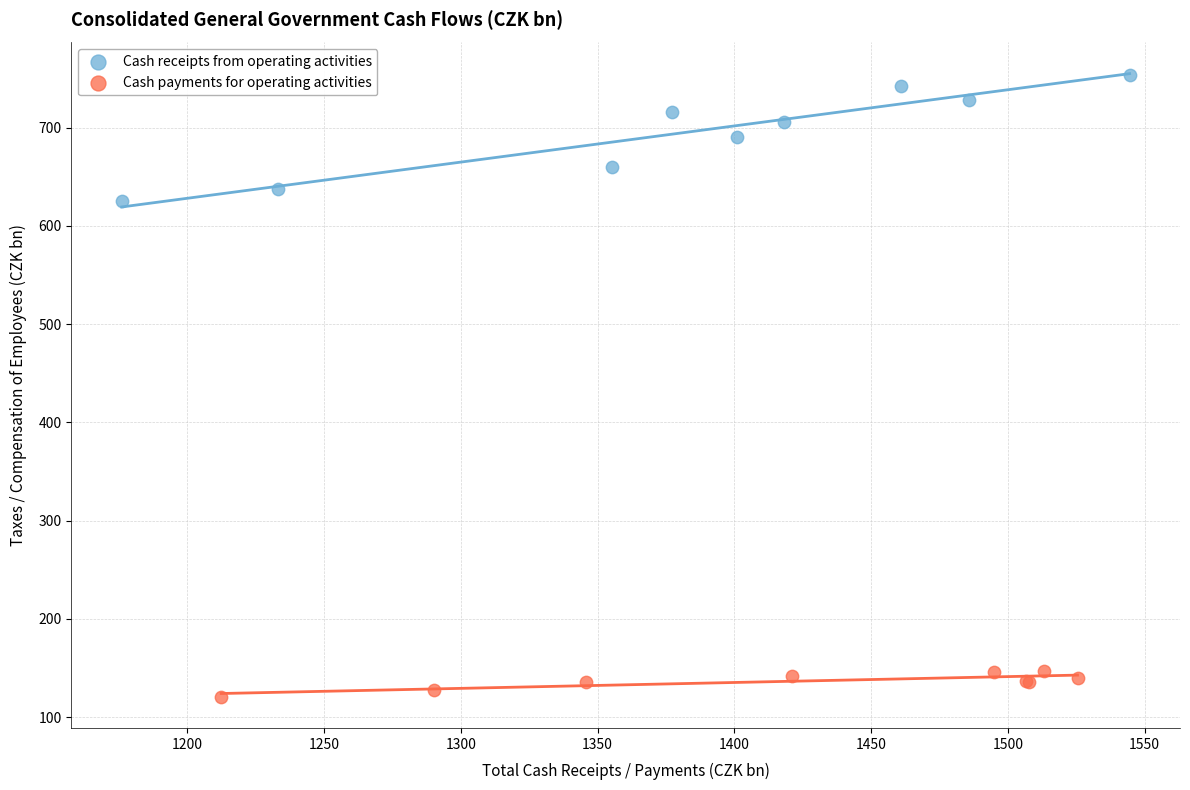

Which series has the widest spread of Y values?

Cash receipts from operating activities